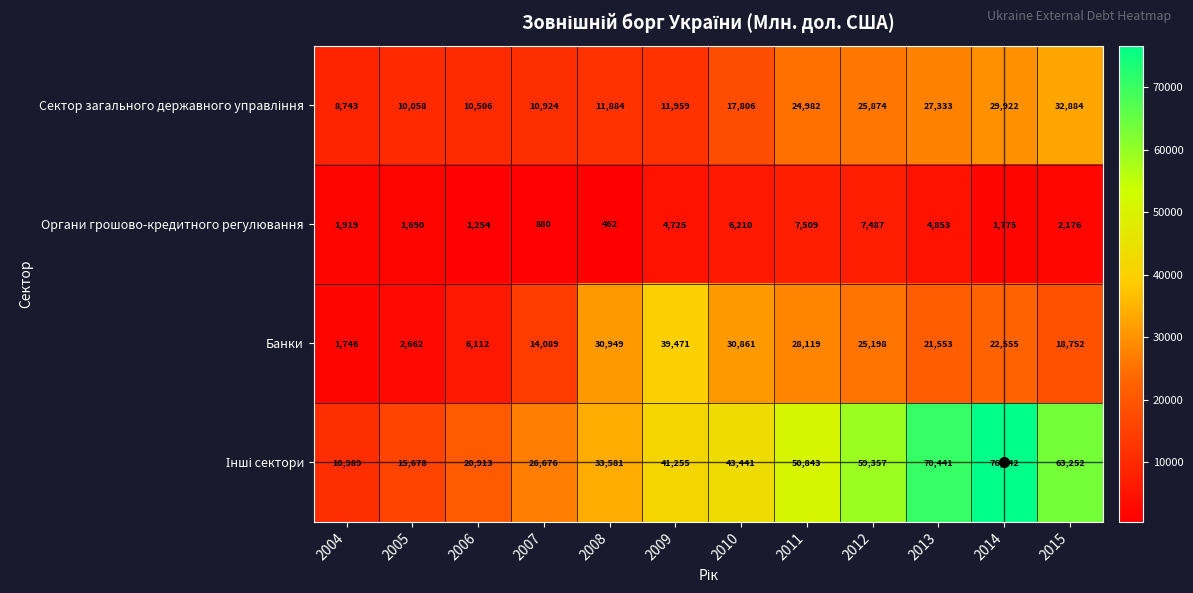

What is the approximate value of Органи грошово-кредитного регулювання at 2010, to the nearest 50?

6200